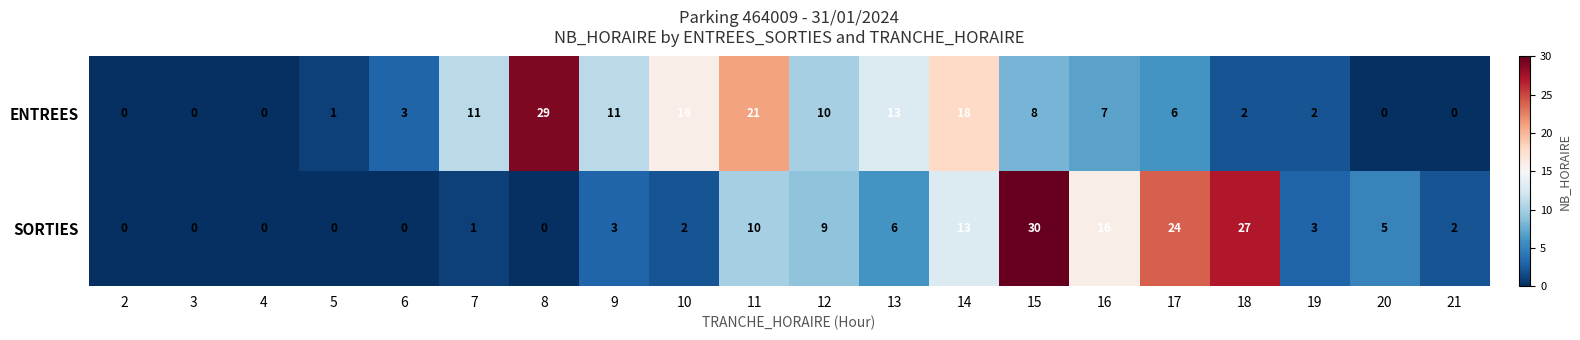

List the series in order of their overall mean, highest first.

ENTREES, SORTIES